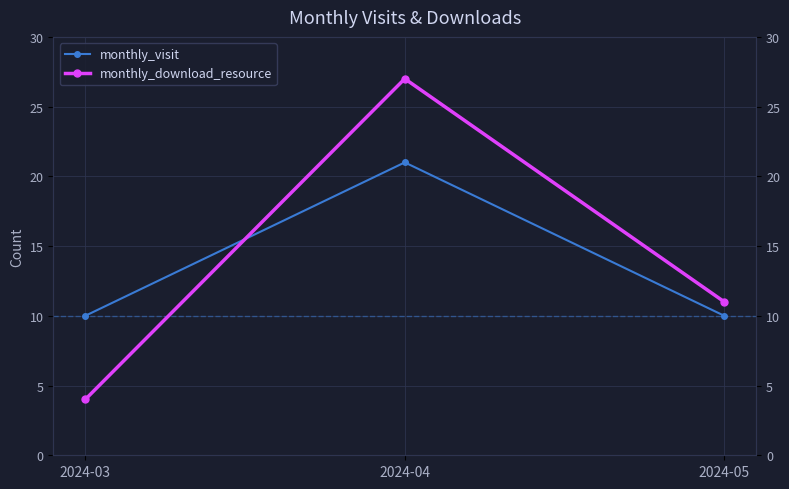

At which label does monthly_download_resource first exceed 11?

2024-04